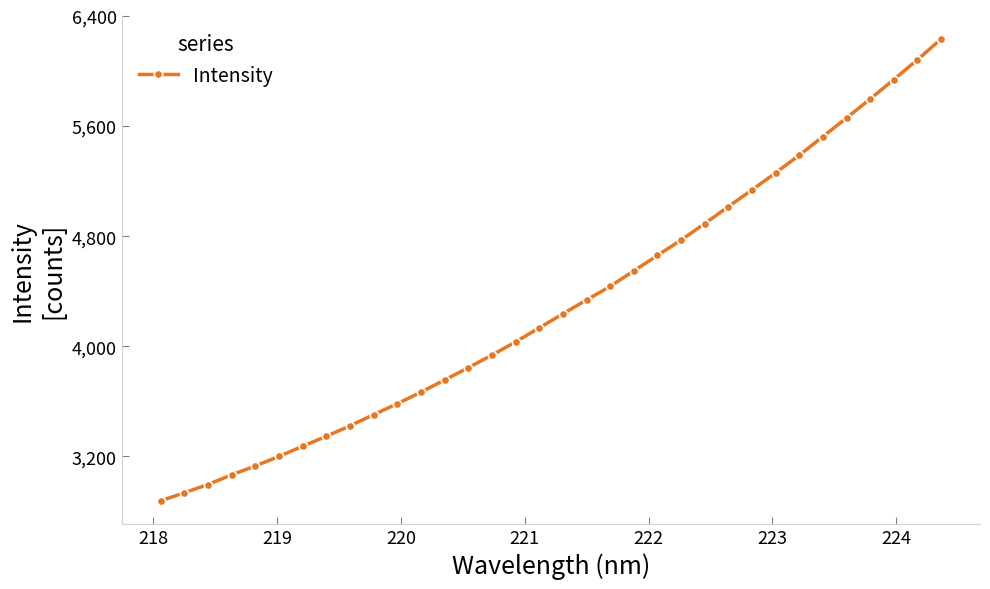

How many categories are shown in the chart?

34